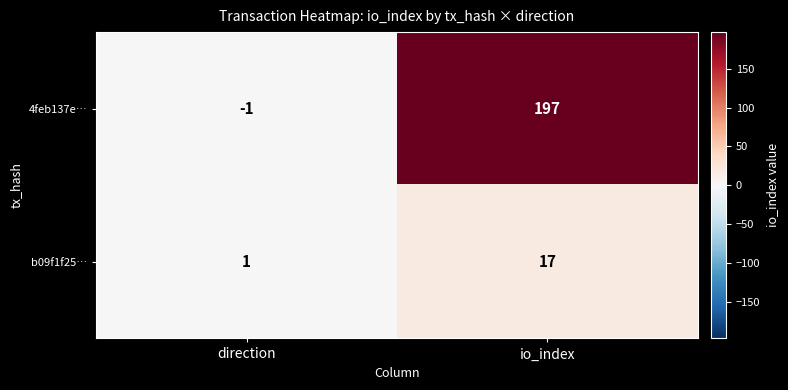

At how many categories does at least one series exceed 124?

1